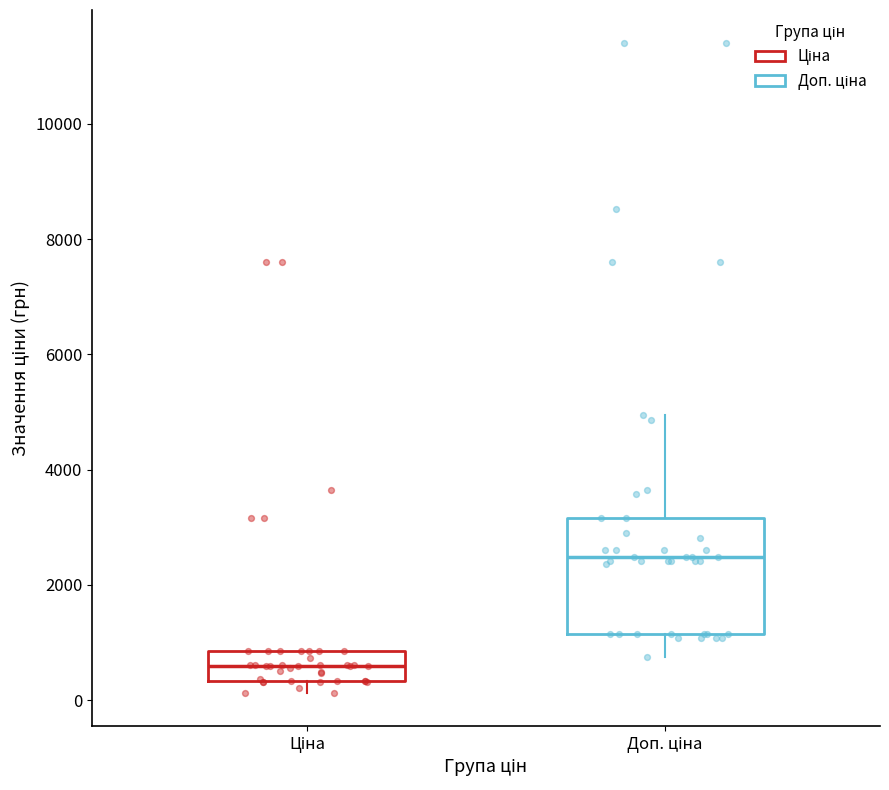

Where is the upper edge of the box for Доп. ціна on the y-axis? The values are not printed on the chart, so give them approximately, as read against the axis.

3200